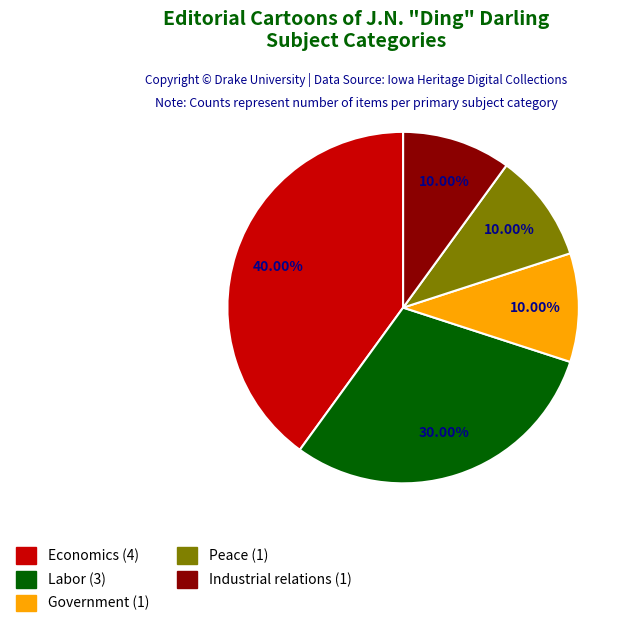

What is the total percentage of Economics and Peace?

50.0%